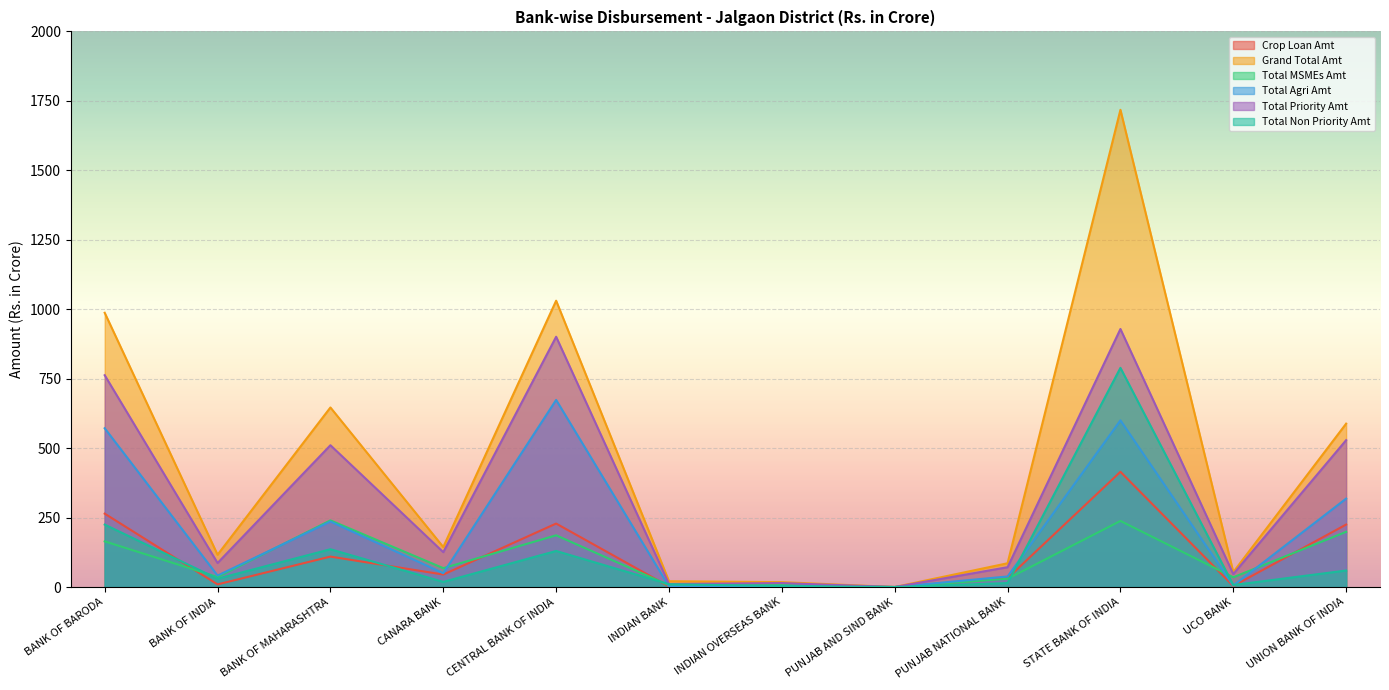

How many positive values does the Total MSMEs Amt series have?

11